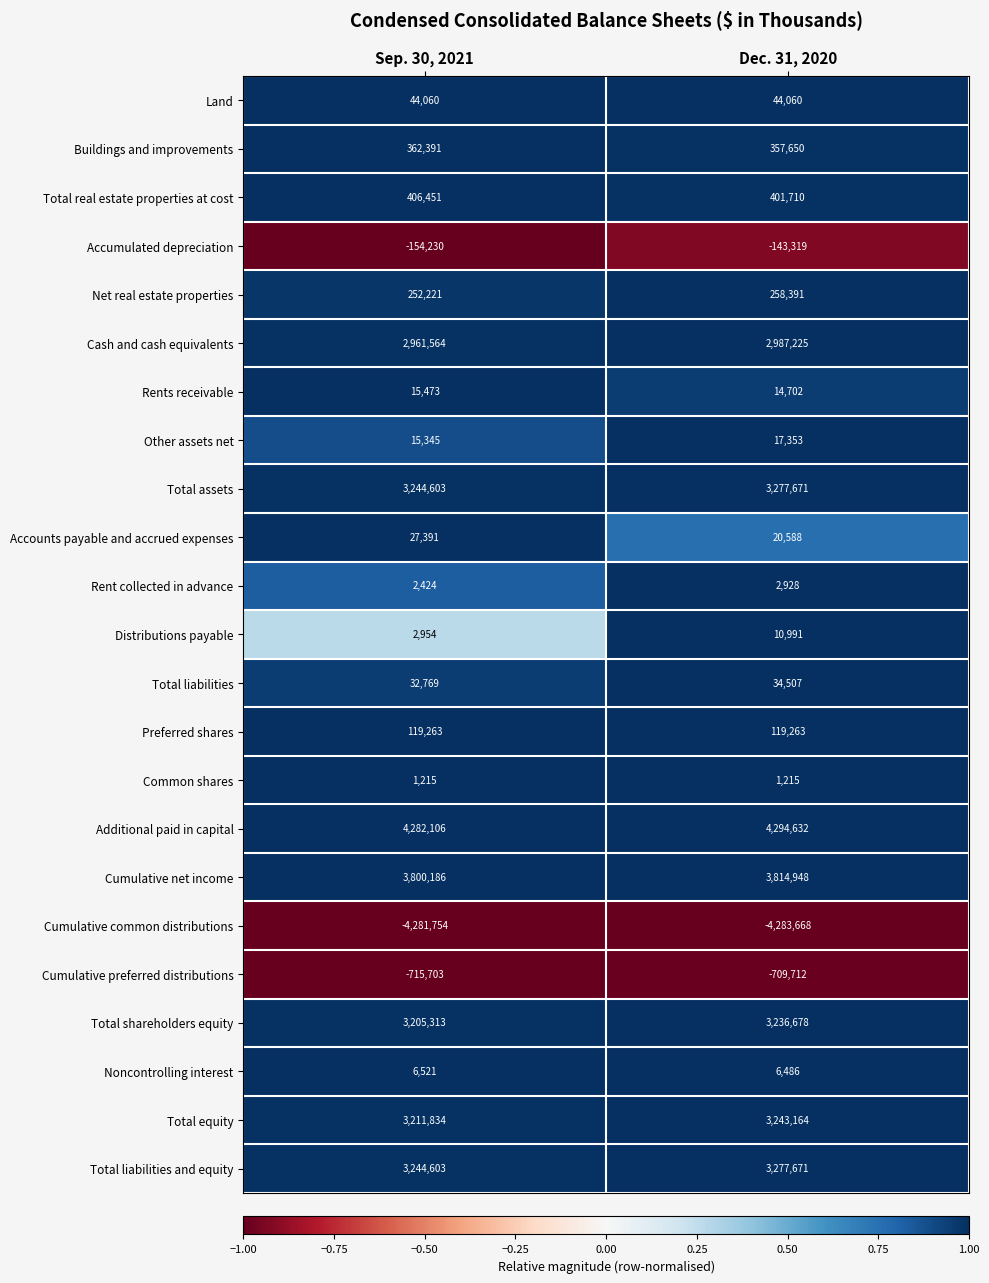

What is the difference between the highest and lowest values at Sep. 30, 2021?

8563860